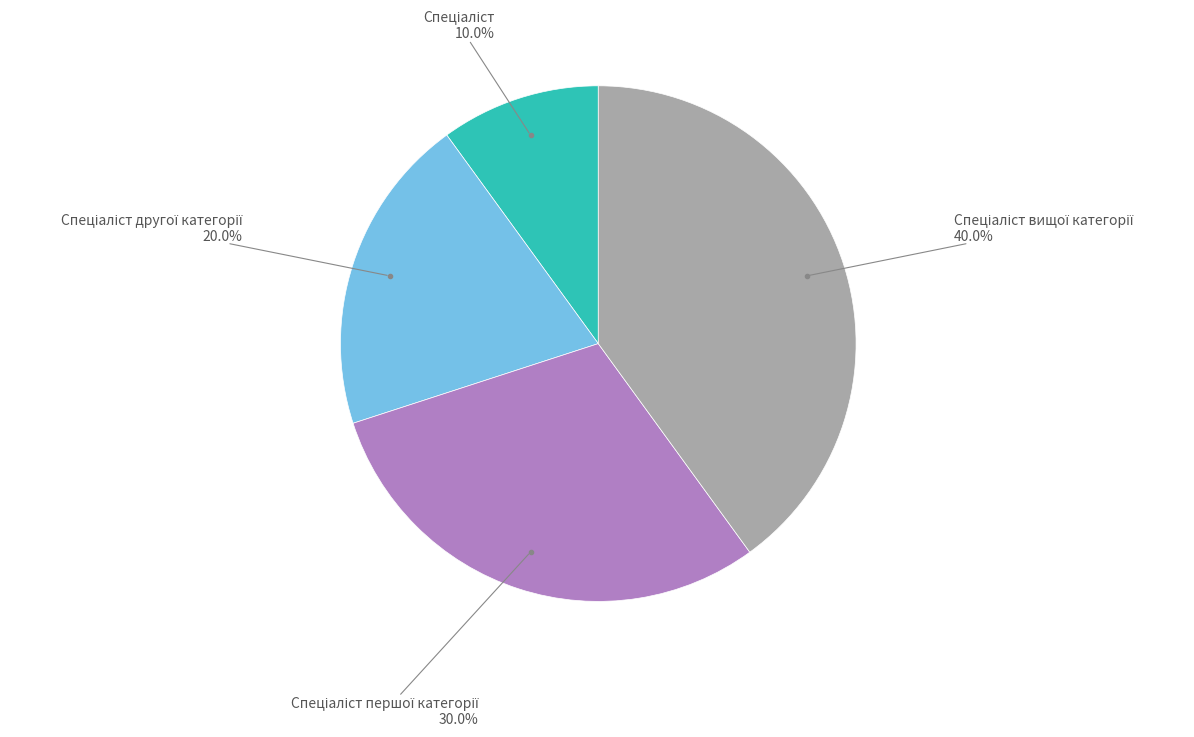

Does any single category account for the majority?

No